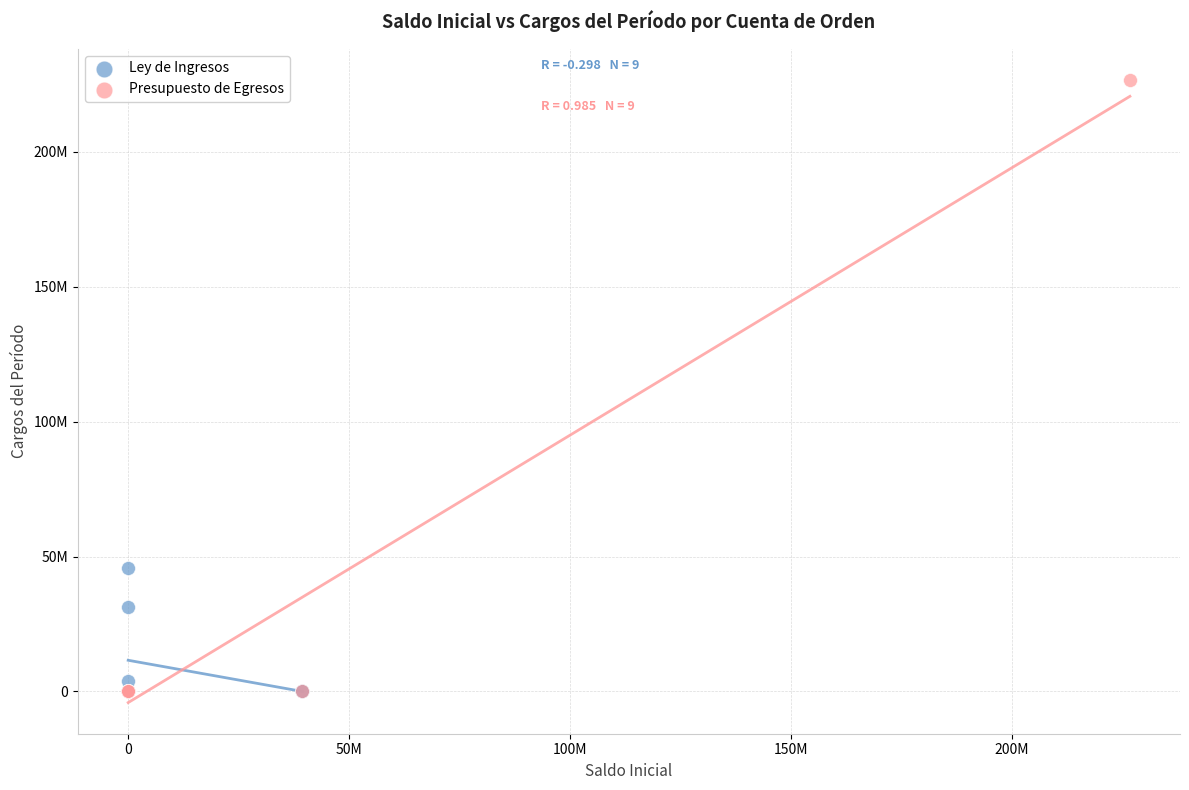

What are all the series names shown in the legend?

Ley de Ingresos, Presupuesto de Egresos